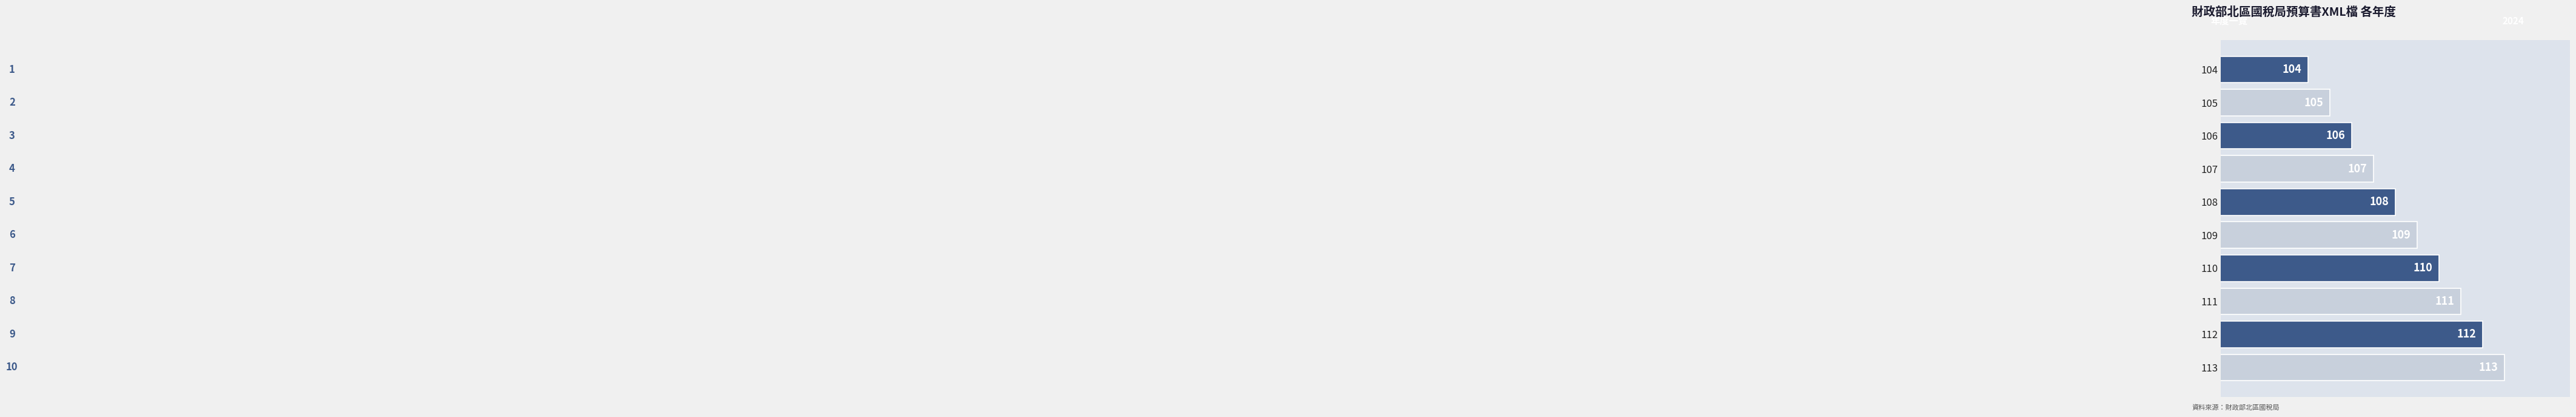

What is the value of the 4th bar from the top?

107